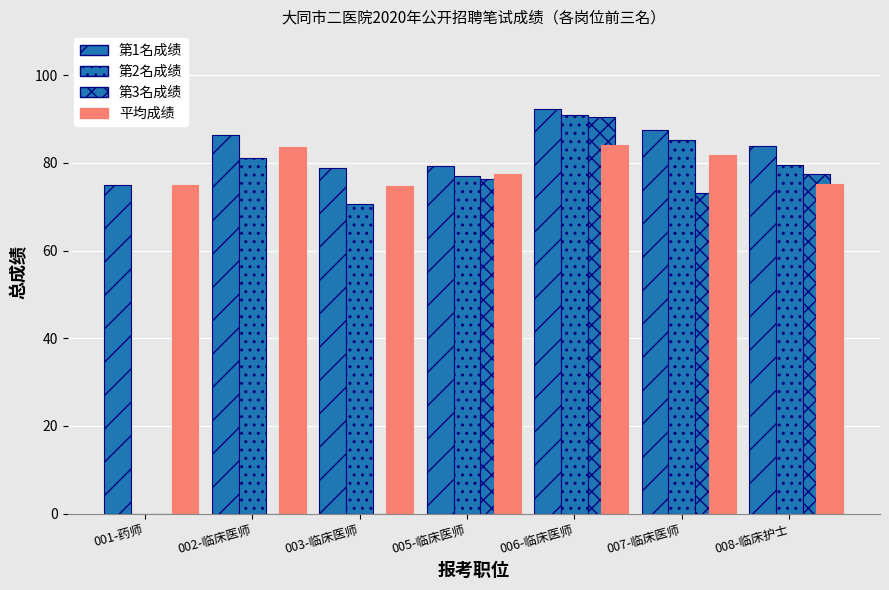

How many categories are shown in the chart?

7